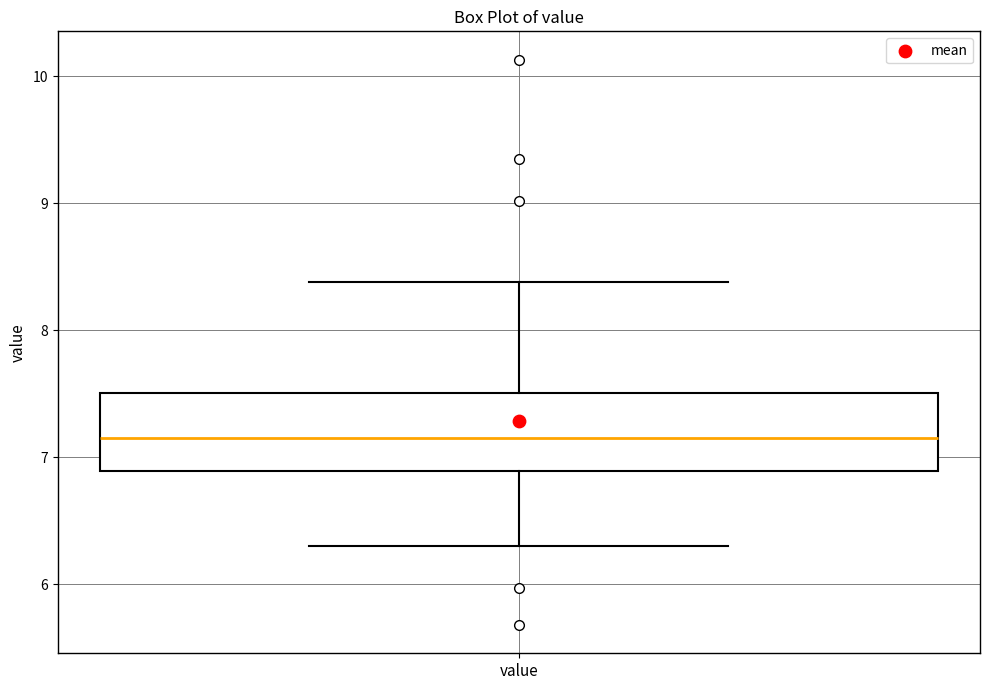

Read this box plot against the y-axis: the position of the median line, the range covered by the box, and the ends of both whiskers. The values are not printed on the chart, so give them approximately, as read against the axis.

median 7.2, box 6.9 to 7.5, whiskers 6.3 to 8.4